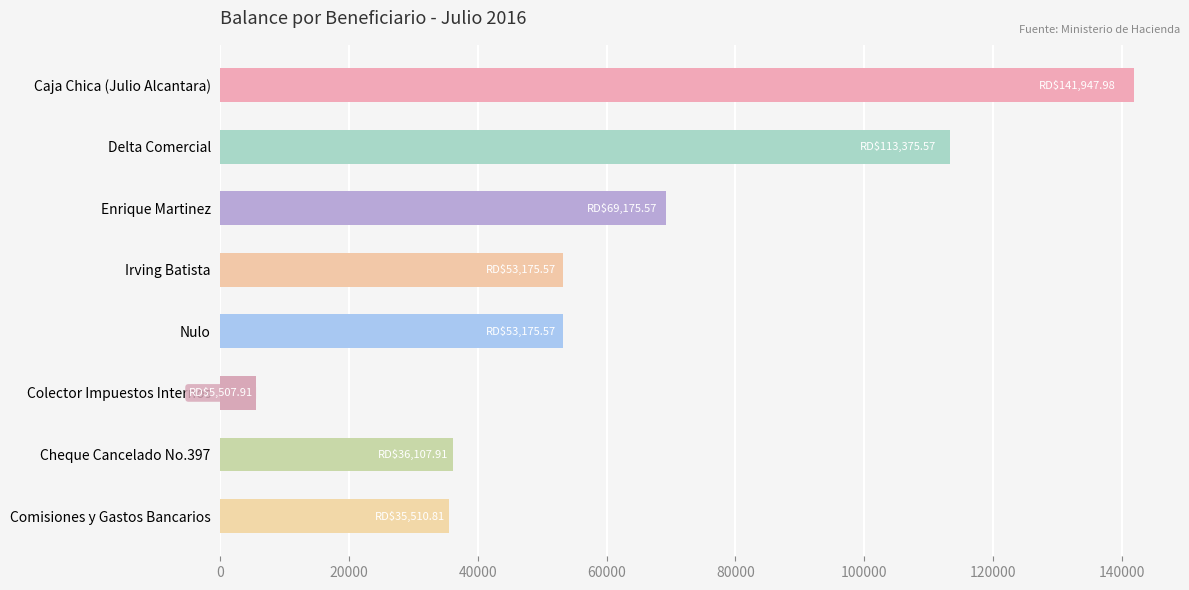

Which category has the lowest value across all series?

Colector Impuestos Internos